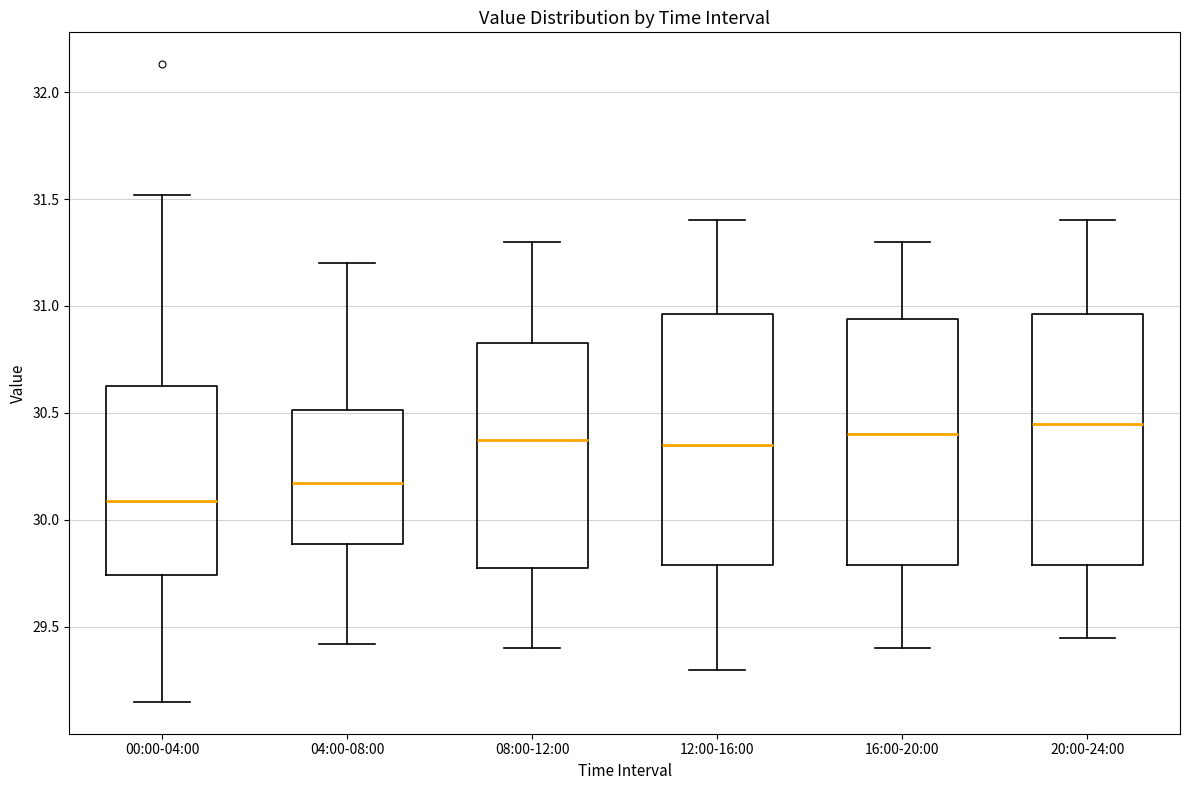

Where is the upper edge of the box for 20:00-24:00 on the y-axis? The values are not printed on the chart, so give them approximately, as read against the axis.

30.95